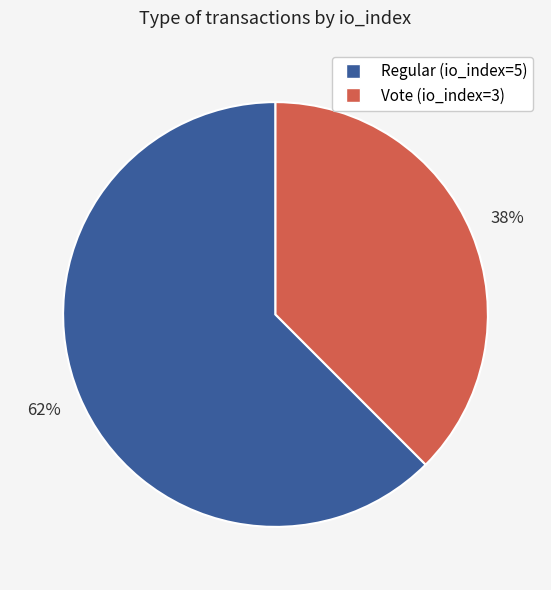

True or false: Regular (io_index=5) accounts for 55% of the total.

False